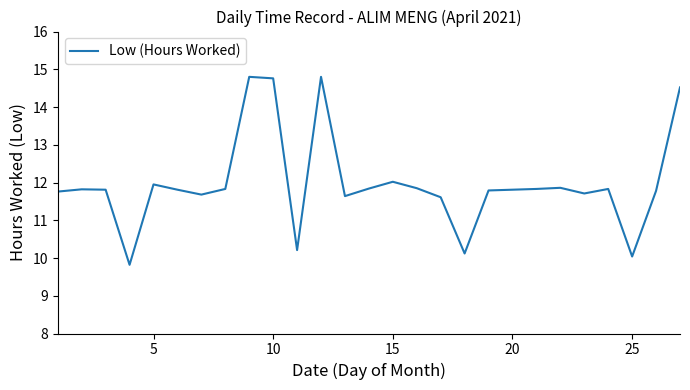

What is the difference between the maximum and minimum values?

5.0